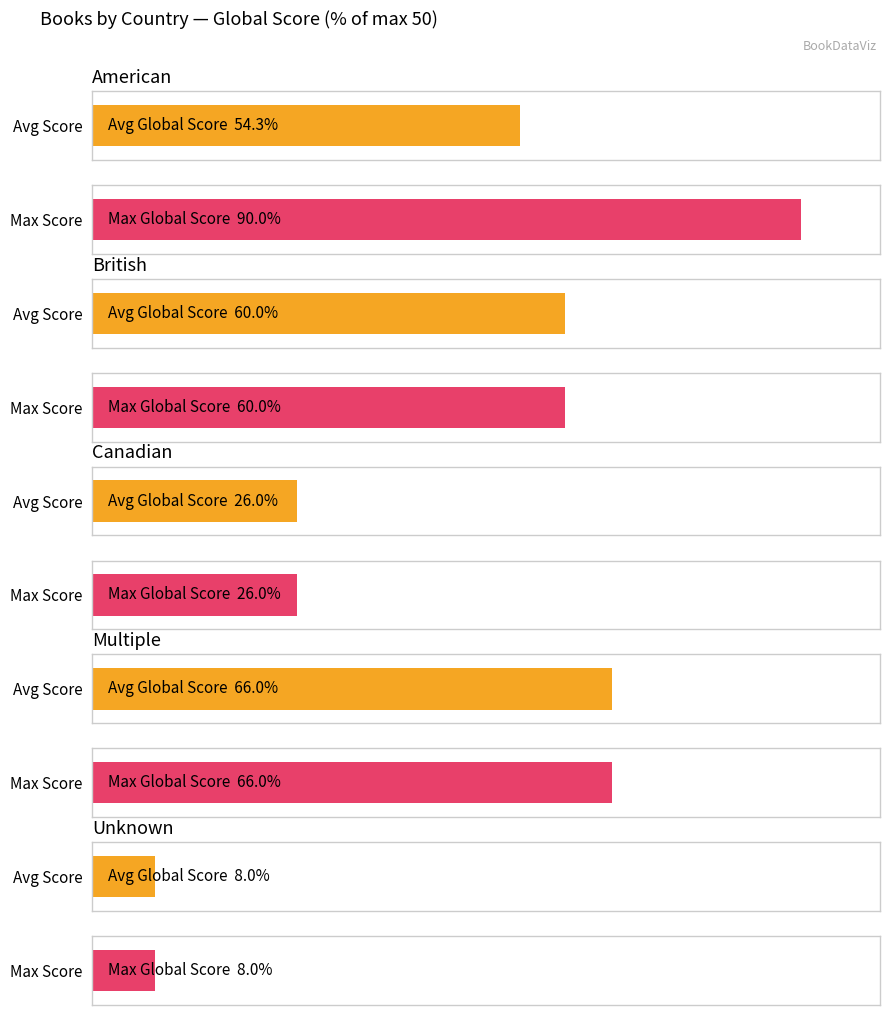

What position from the left is Unknown?

5